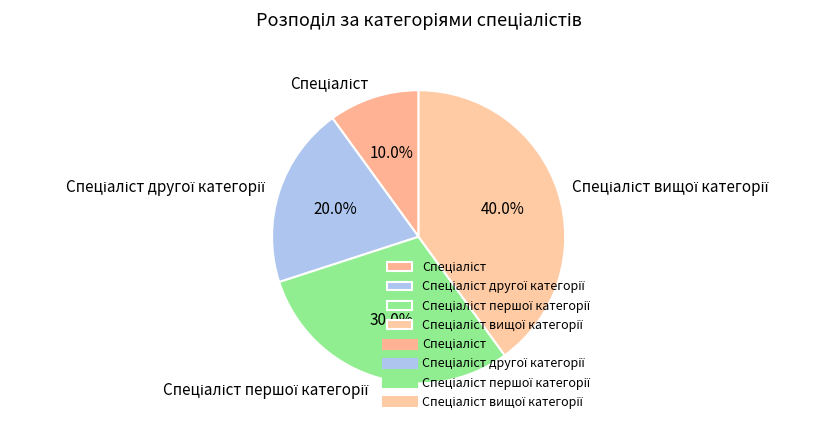

Does any single category account for the majority?

No